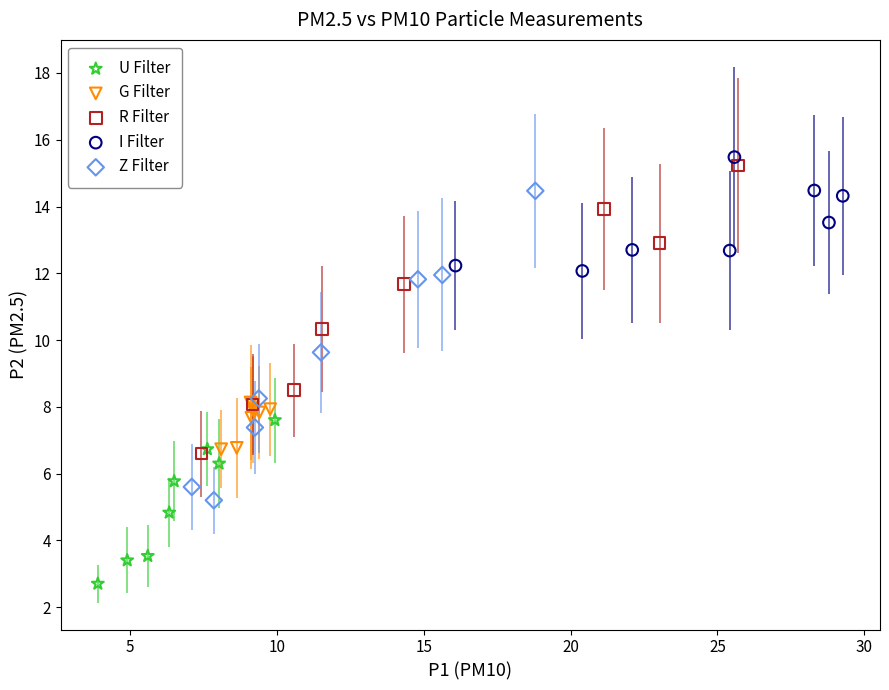

Which series has the widest spread of Y values?

Z Filter